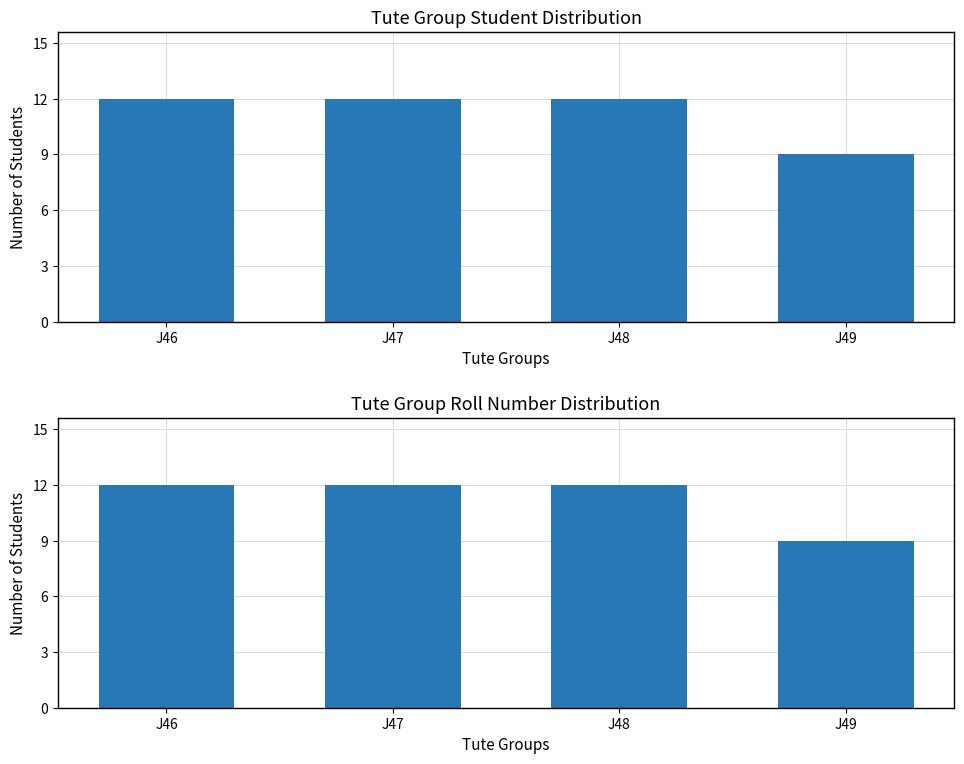

Which series has the largest total across all categories?

Student Count